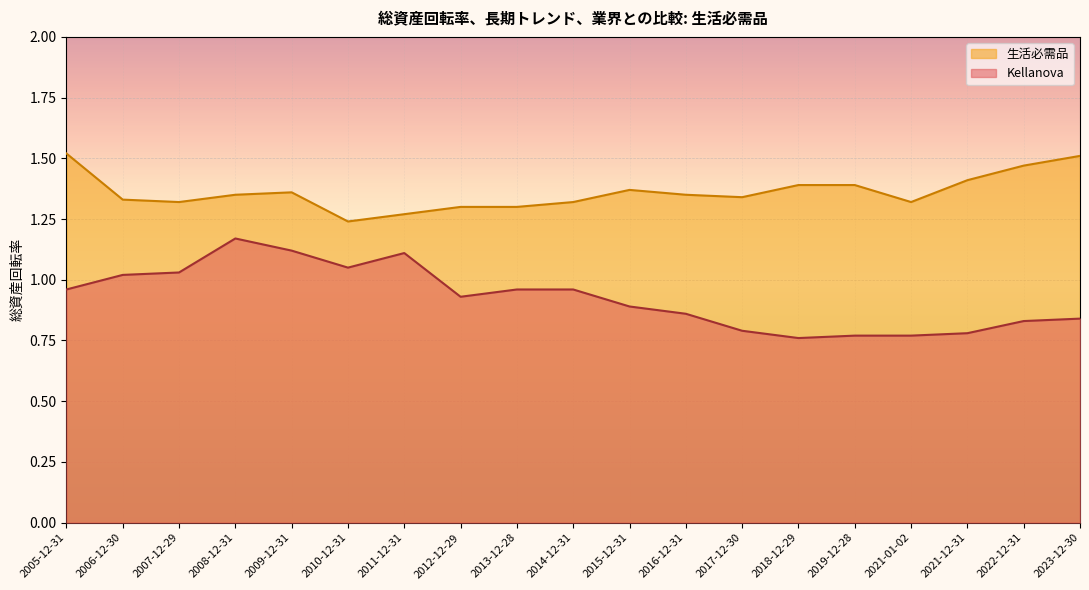

What are all the series names shown in the legend?

生活必需品, Kellanova